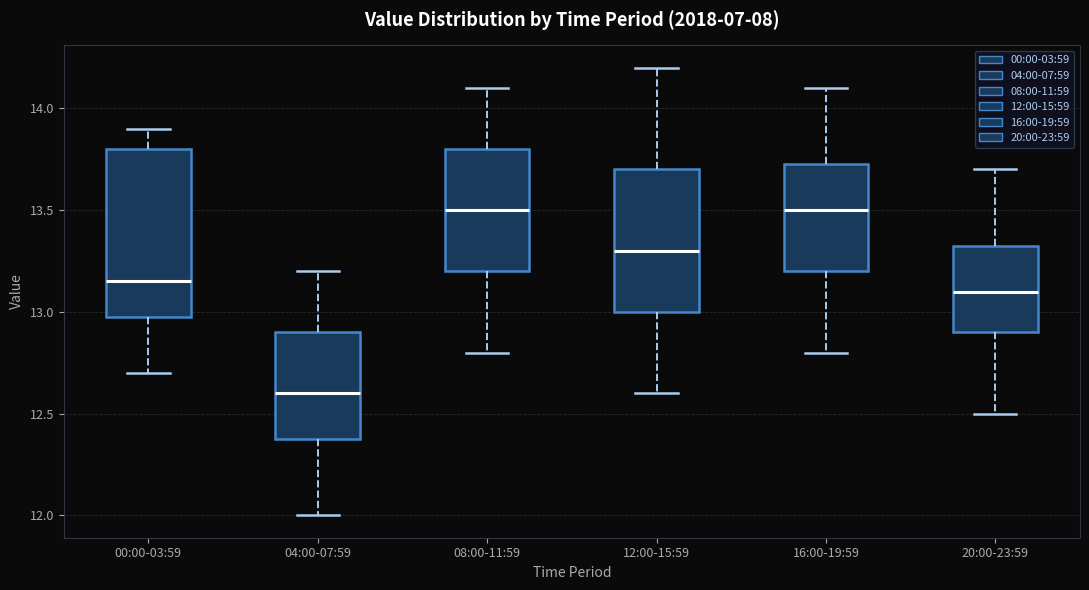

Which box has the lowest median line?

04:00-07:59